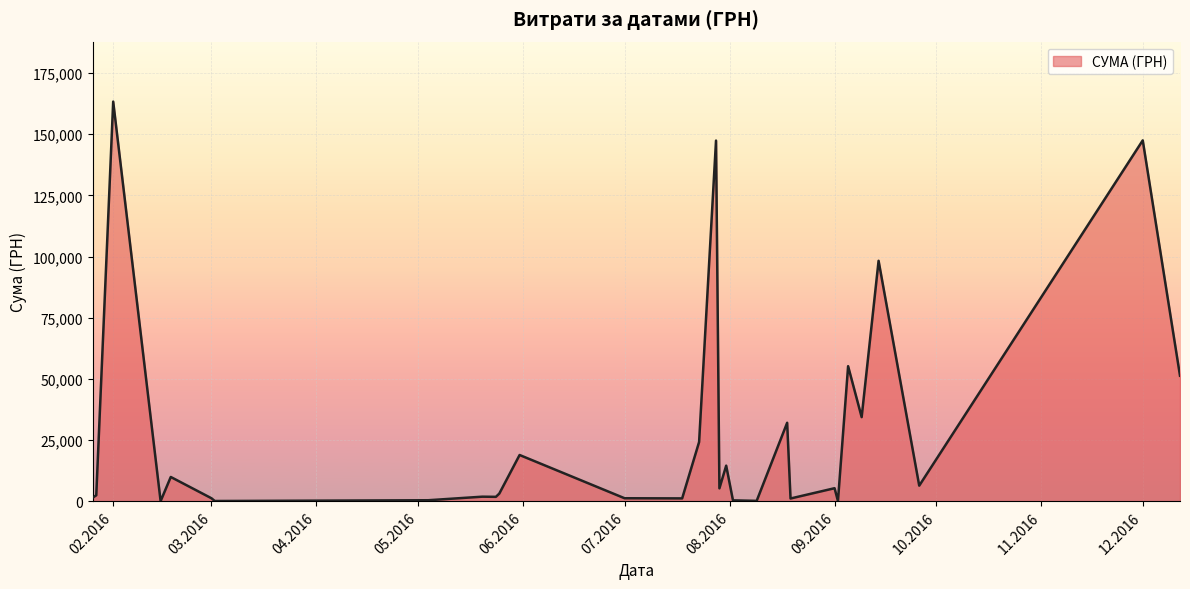

What is the difference between the maximum and minimum values?

163315.3